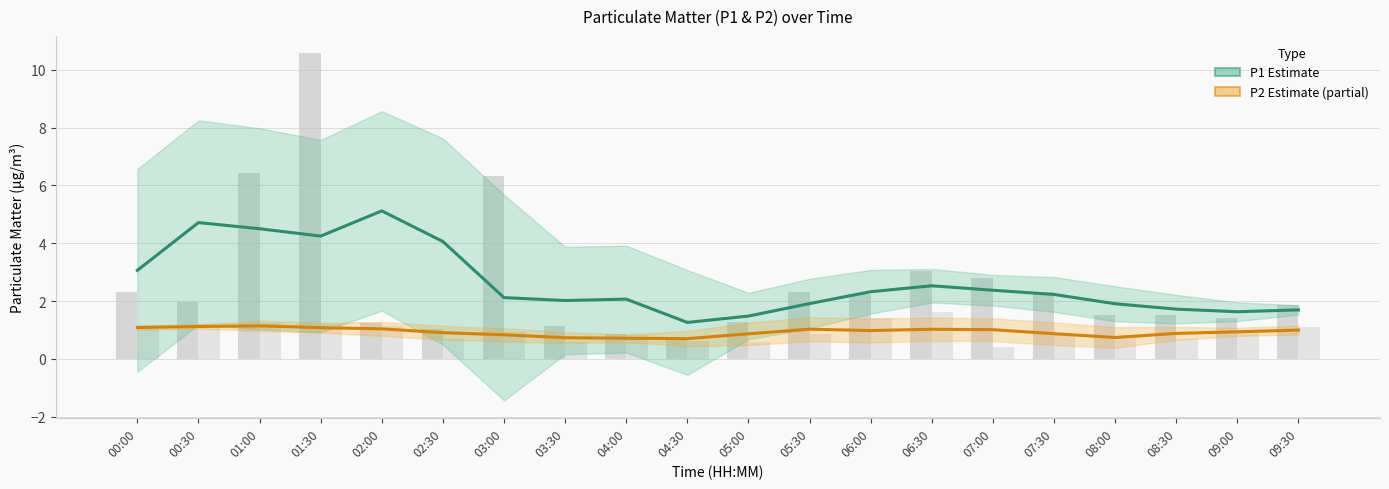

At which label does P1 (Estimate) reach its minimum?

04:30